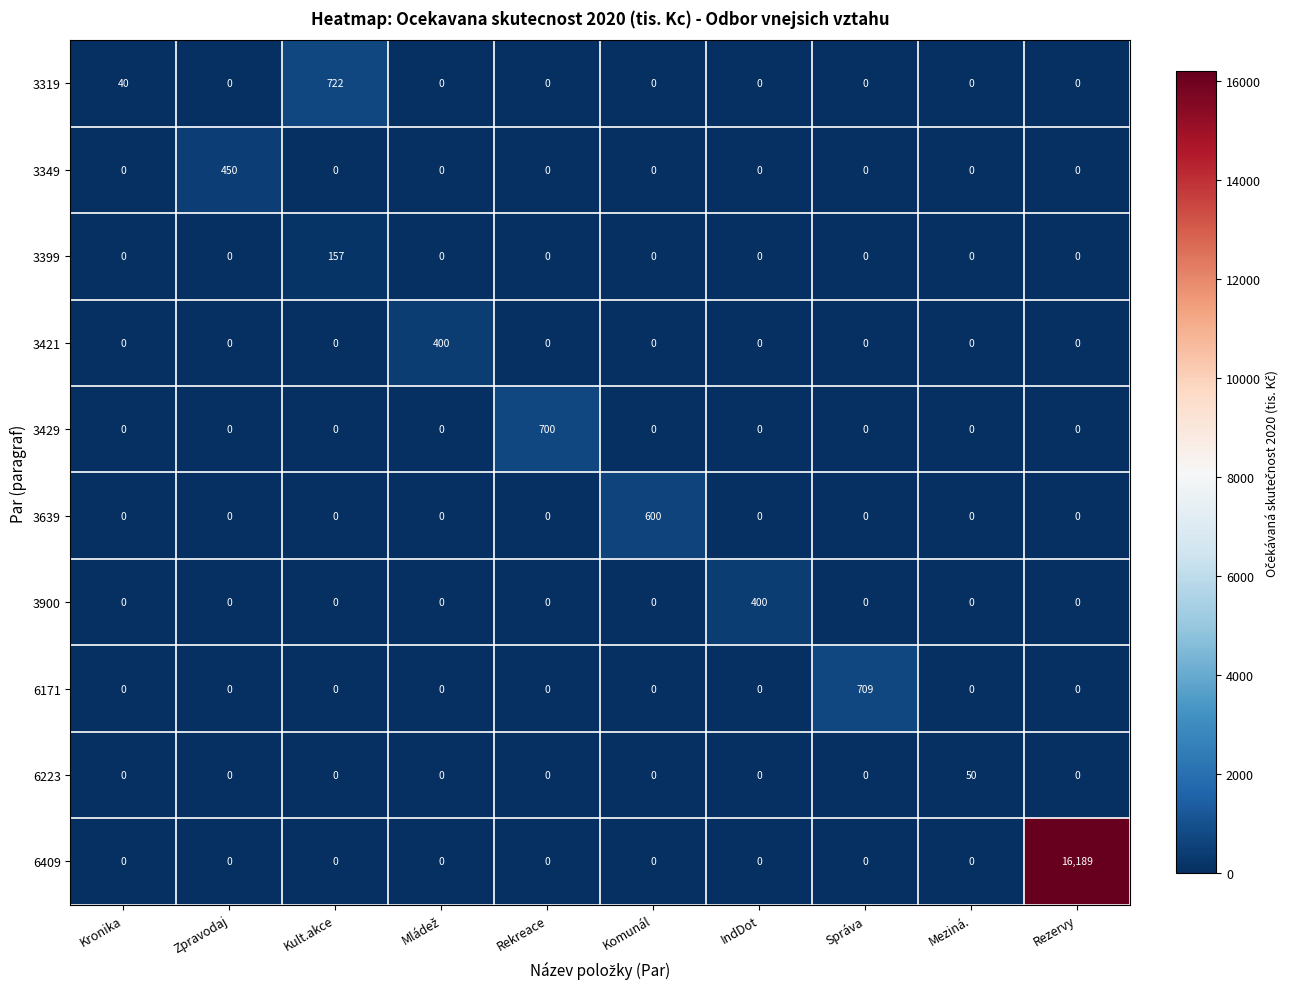

How many categories are shown in the chart?

10